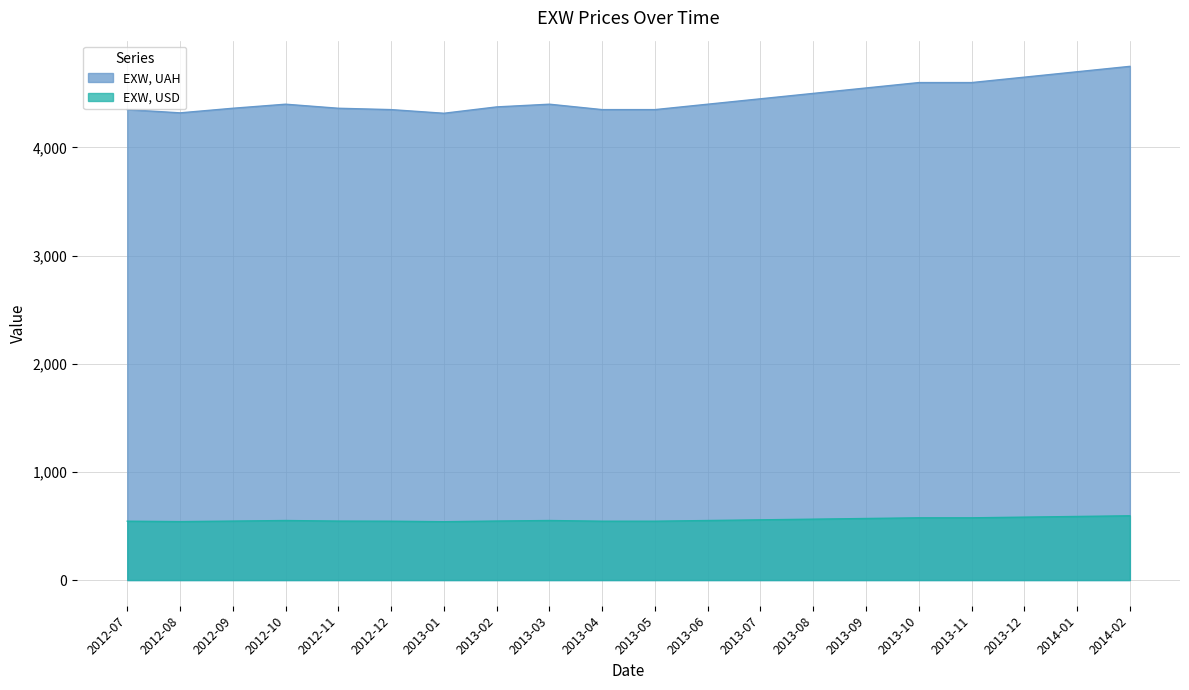

The value of EXW, UAH at 2014-02 is 3036.1. True or false?

False